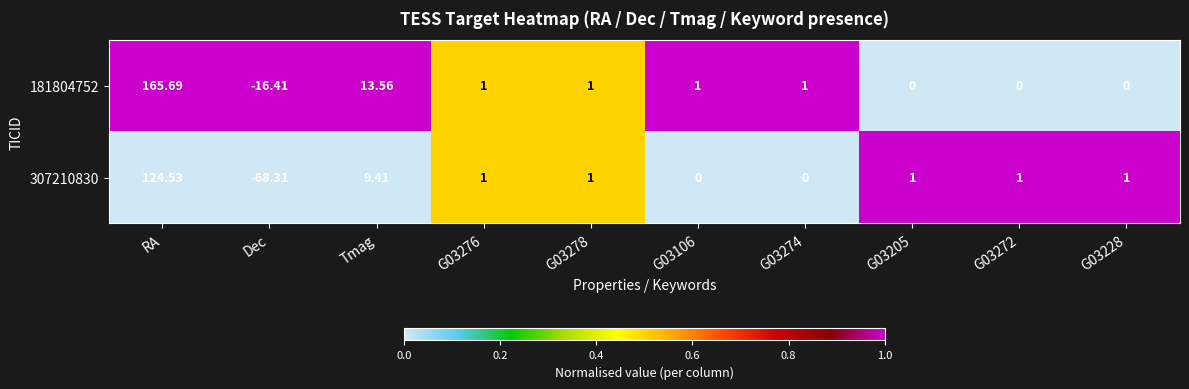

Which category has the lowest value in the 307210830 series?

Dec